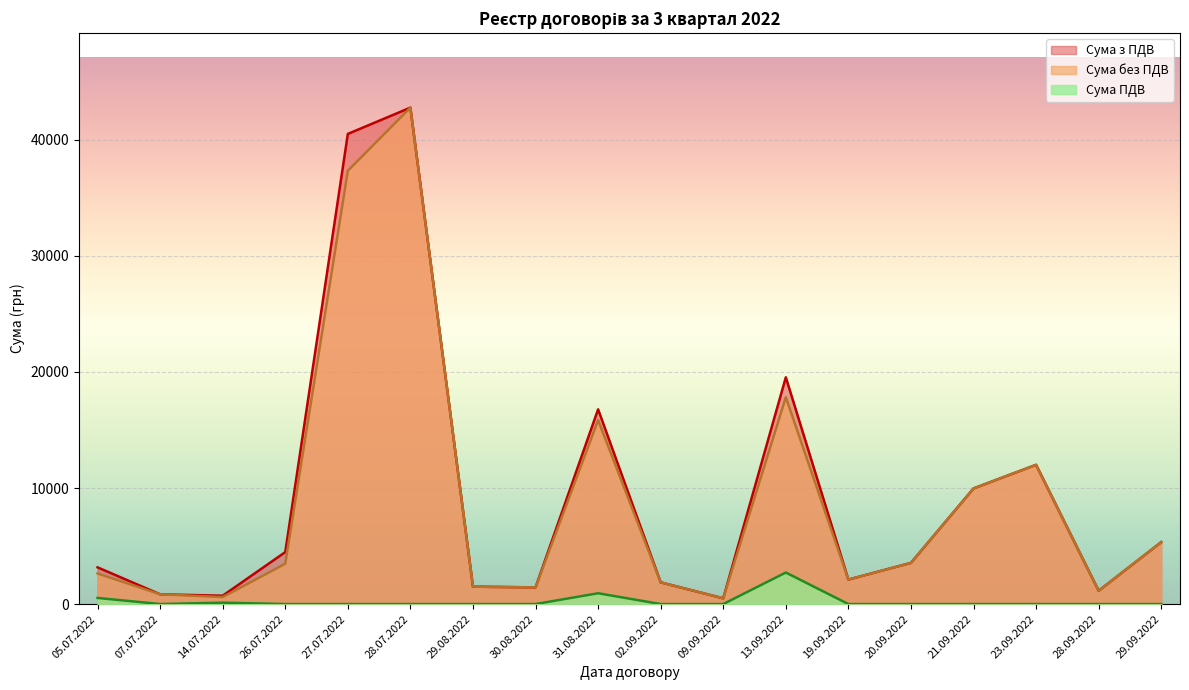

Where does the Сума без ПДВ series first go above 3475?

27.07.2022